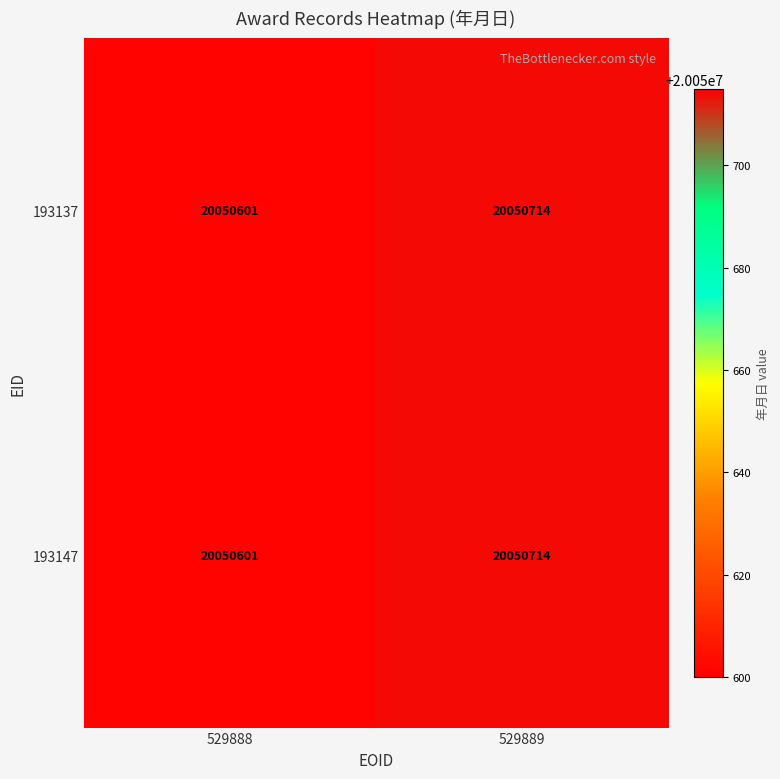

What is the difference between the maximum and minimum values in the 193147 series?

113